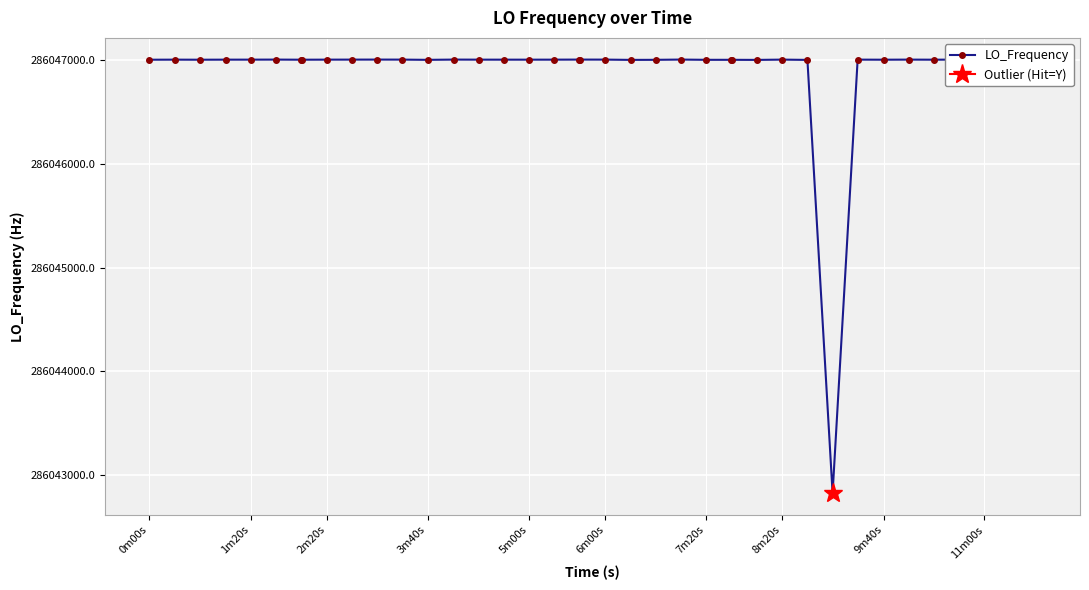

True or false: LO_Frequency has a value of 447190016.6 at 11m00s.

False